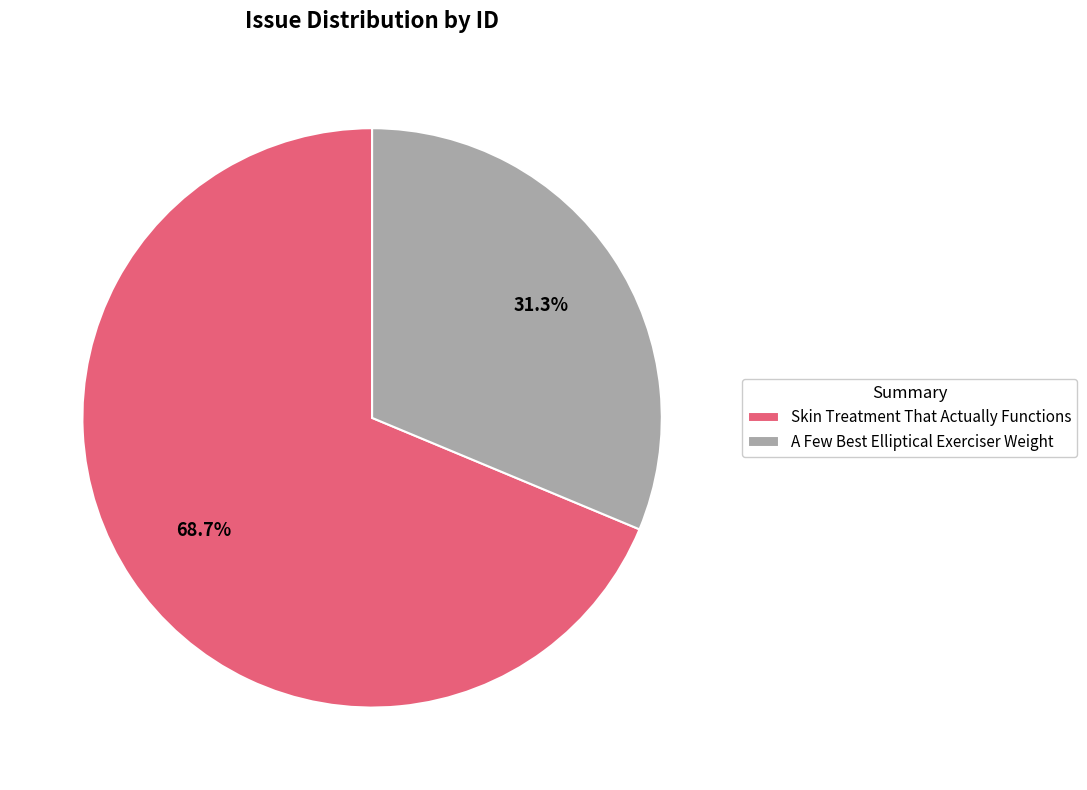

To the nearest percent, what portion does A Few Best Elliptical Exerciser Weight represent?

31%